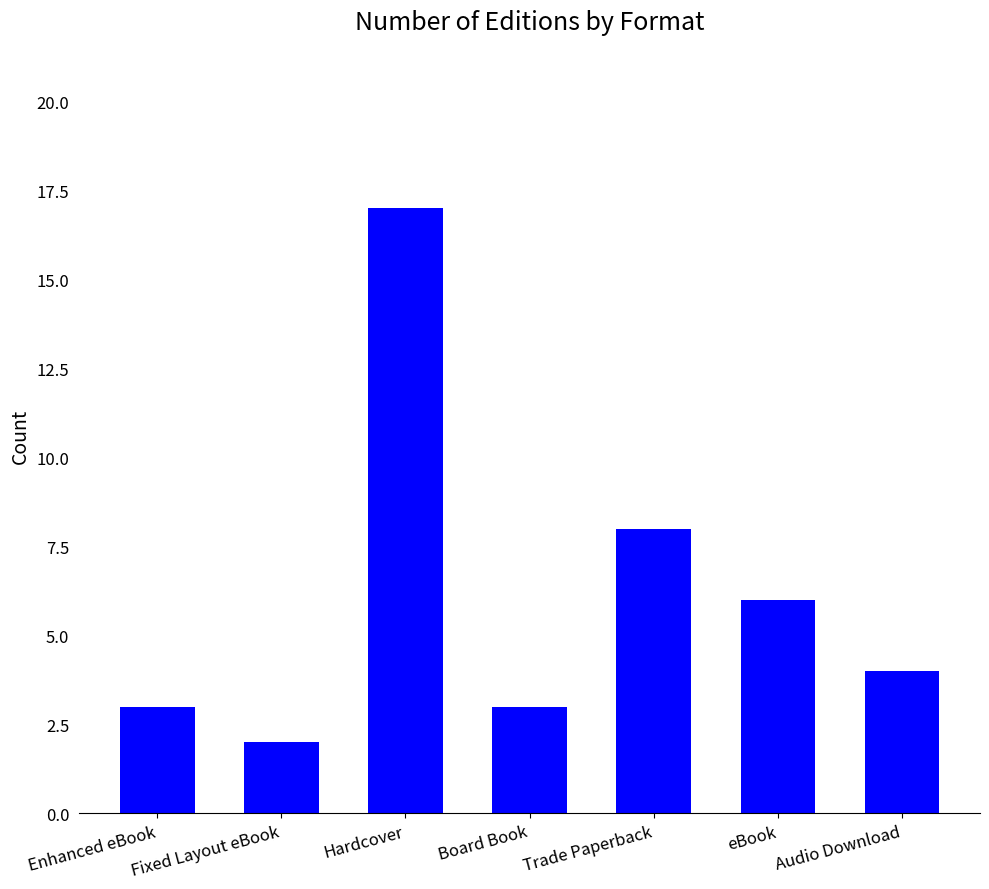

Are the bars horizontal?

No